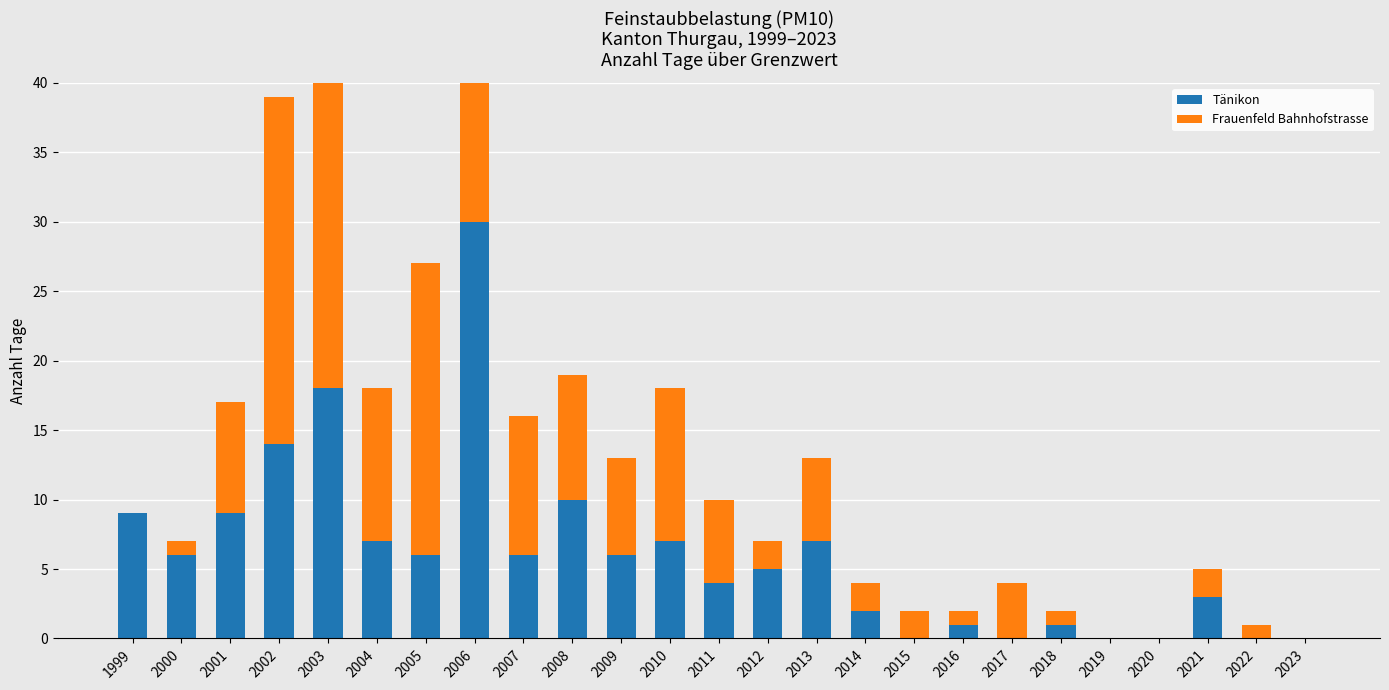

At which label does Frauenfeld Bahnhofstrasse reach its minimum?

1999